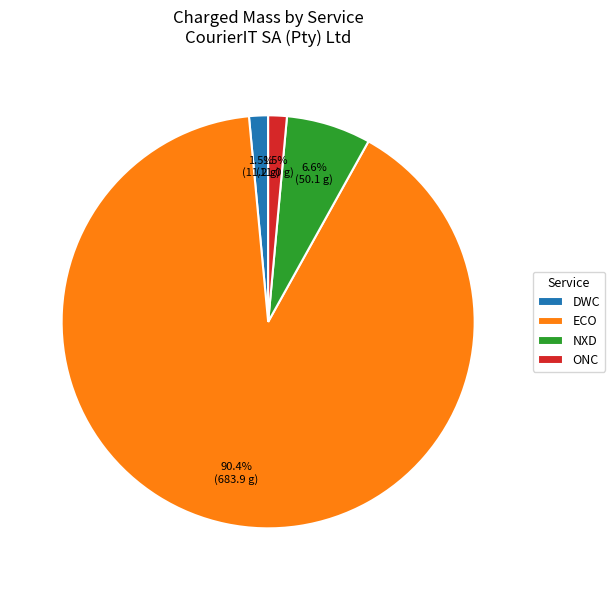

What is the ratio of the value at ECO to the value at NXD?

13.7